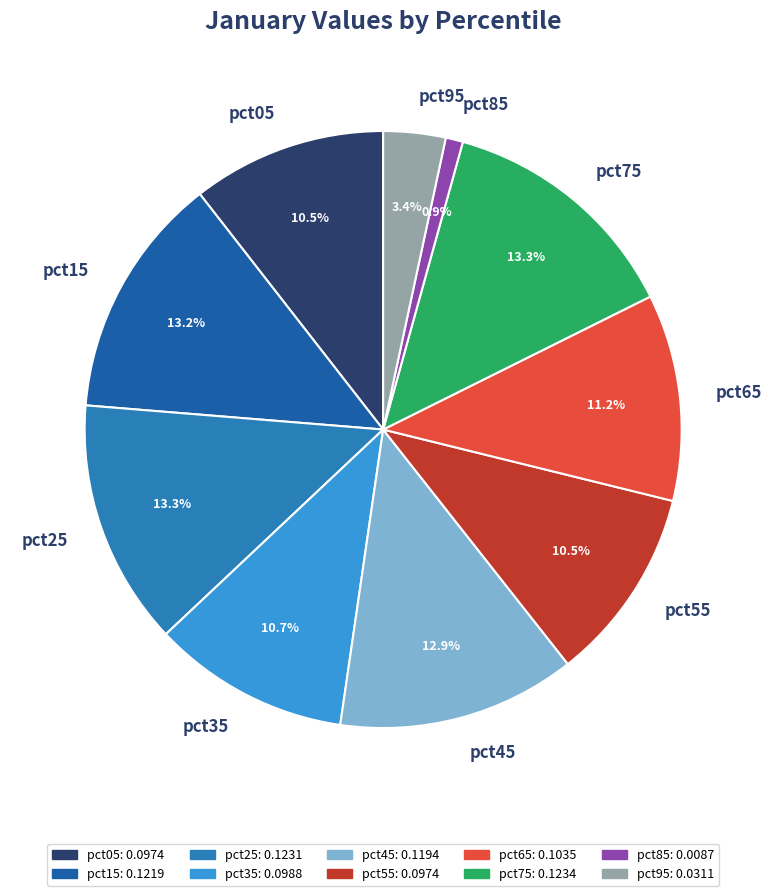

What is the smallest slice in the pie chart?

pct85